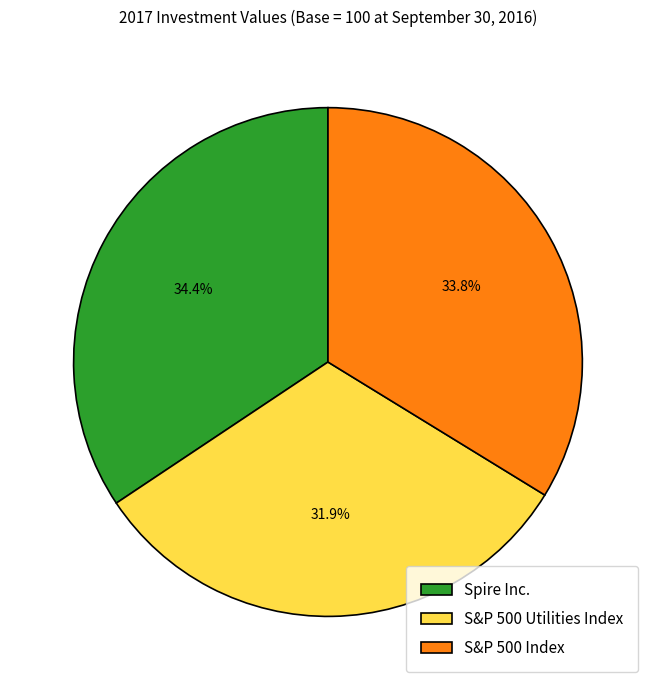

To the nearest percent, what is the difference between the S&P 500 Utilities Index and S&P 500 Index slice percentages?

2%